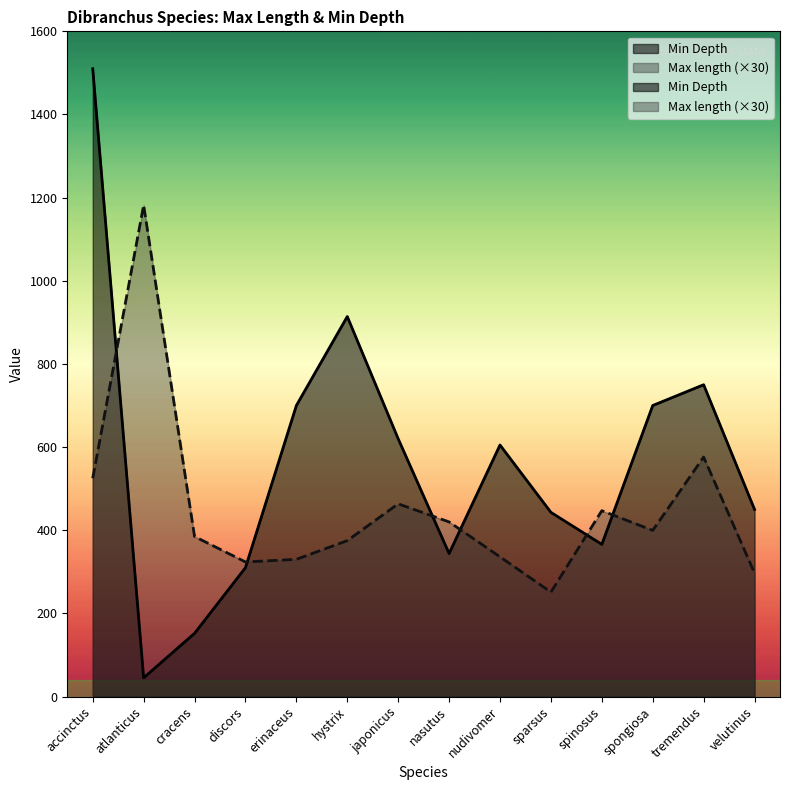

Is the value of Min Depth at velutinus greater than the value of Max length at tremendus?

No